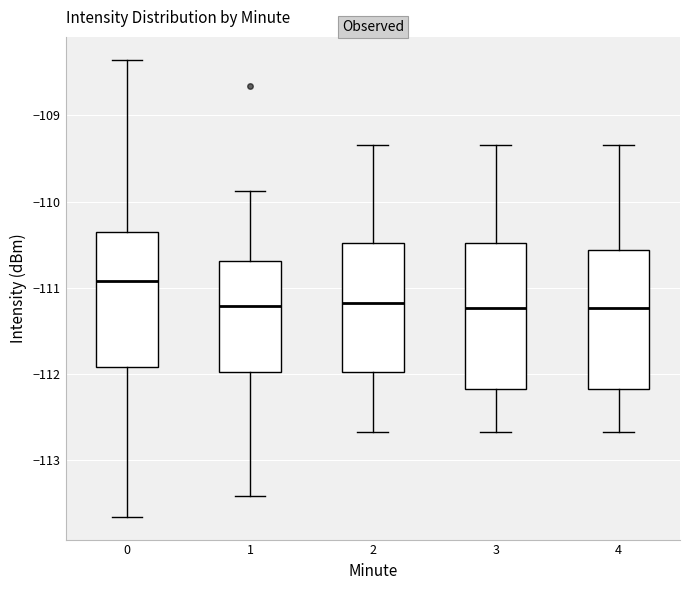

Reading left to right, read every box against the y-axis: the position of its median line, the range the box covers, and the ends of its whiskers. The values are not printed on the chart, so give them approximately, as read against the axis.

0: median -110.9, box -111.9 to -110.4, whiskers -113.7 to -108.4
1: median -111.2, box -112.0 to -110.7, whiskers -113.4 to -109.9
2: median -111.2, box -112.0 to -110.5, whiskers -112.7 to -109.3
3: median -111.2, box -112.2 to -110.5, whiskers -112.7 to -109.3
4: median -111.2, box -112.2 to -110.6, whiskers -112.7 to -109.3